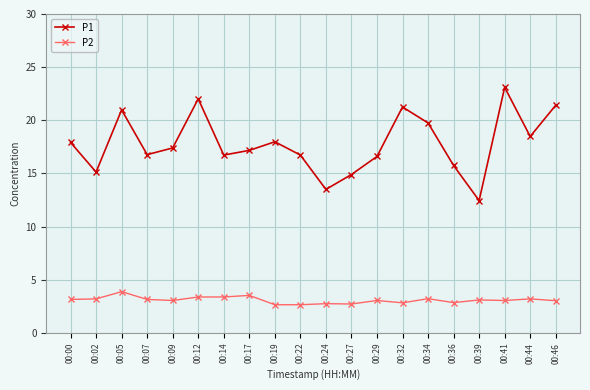

In P1, how many points are lower than both neighbors (excluding endpoints)?

6